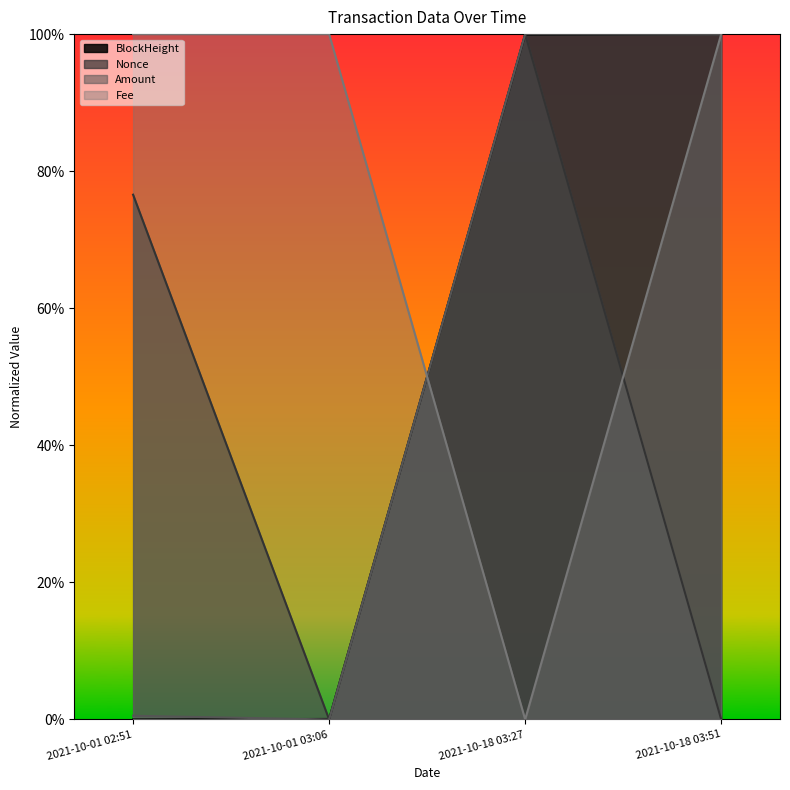

What is the value of the BlockHeight point at the 4th from the left?

1.0